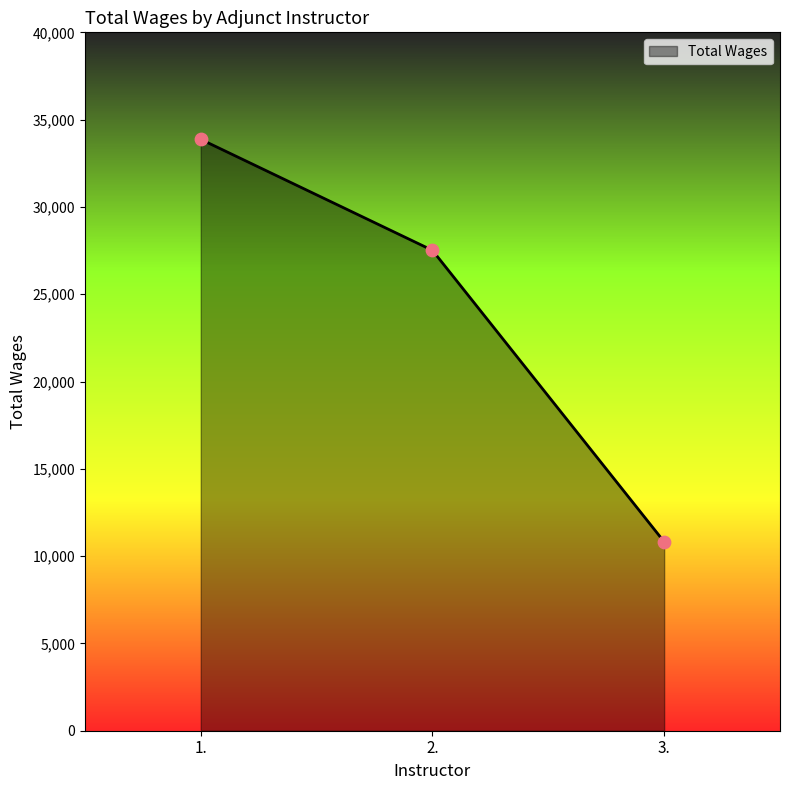

What is the change in value from 1. to 2.?

-6359